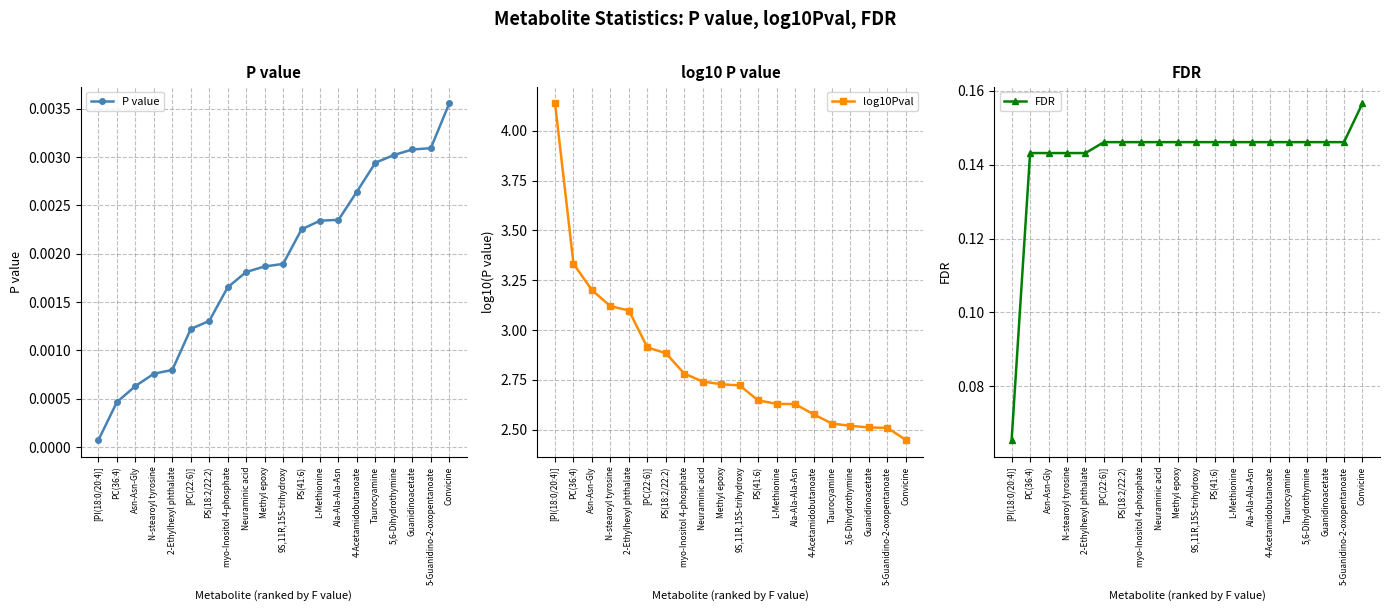

The value of FDR at 9S,11R,15S-trihydroxy is 0.1. True or false?

True